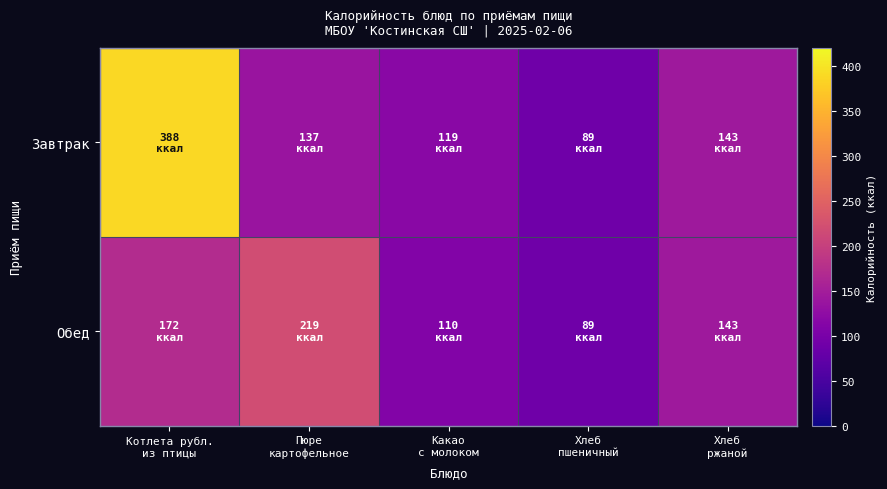

Reading left to right, extract all data points from this chart.

Завтрак: Котлета рубл.
из птицы=388	Пюре
картофельное=137	Какао
с молоком=119	Хлеб
пшеничный=89	Хлеб
ржаной=143
Обед: Котлета рубл.
из птицы=172	Пюре
картофельное=219	Какао
с молоком=110	Хлеб
пшеничный=89	Хлеб
ржаной=143